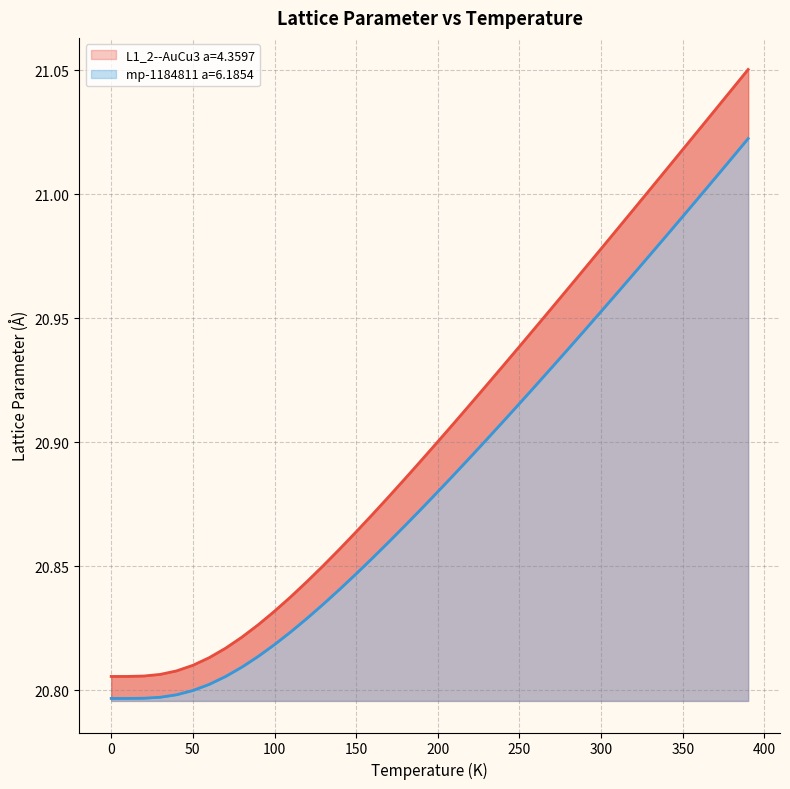

Reading right to left, what are all the values shown in this chart?

L1_2--AuCu3 a=4.3597: 390.0=21.1	380.0=21.0	370.0=21.0	360.0=21.0	350.0=21.0	340.0=21.0	330.0=21.0	320.0=21.0	310.0=21.0	300.0=21.0	290.0=21.0	280.0=21.0	270.0=21.0	260.0=20.9	250.0=20.9	240.0=20.9	230.0=20.9	220.0=20.9	210.0=20.9	200.0=20.9	190.0=20.9	180.0=20.9	170.0=20.9	160.0=20.9	150.0=20.9	140.0=20.9	130.0=20.9	120.0=20.8	110.0=20.8	100.0=20.8	90.0=20.8	80.0=20.8	70.0=20.8	60.0=20.8	50.0=20.8	40.0=20.8	30.0=20.8	20.0=20.8	10.0=20.8	0.0=20.8
mp-1184811 a=6.1854: 390.0=21.0	380.0=21.0	370.0=21.0	360.0=21.0	350.0=21.0	340.0=21.0	330.0=21.0	320.0=21.0	310.0=21.0	300.0=21.0	290.0=20.9	280.0=20.9	270.0=20.9	260.0=20.9	250.0=20.9	240.0=20.9	230.0=20.9	220.0=20.9	210.0=20.9	200.0=20.9	190.0=20.9	180.0=20.9	170.0=20.9	160.0=20.9	150.0=20.8	140.0=20.8	130.0=20.8	120.0=20.8	110.0=20.8	100.0=20.8	90.0=20.8	80.0=20.8	70.0=20.8	60.0=20.8	50.0=20.8	40.0=20.8	30.0=20.8	20.0=20.8	10.0=20.8	0.0=20.8